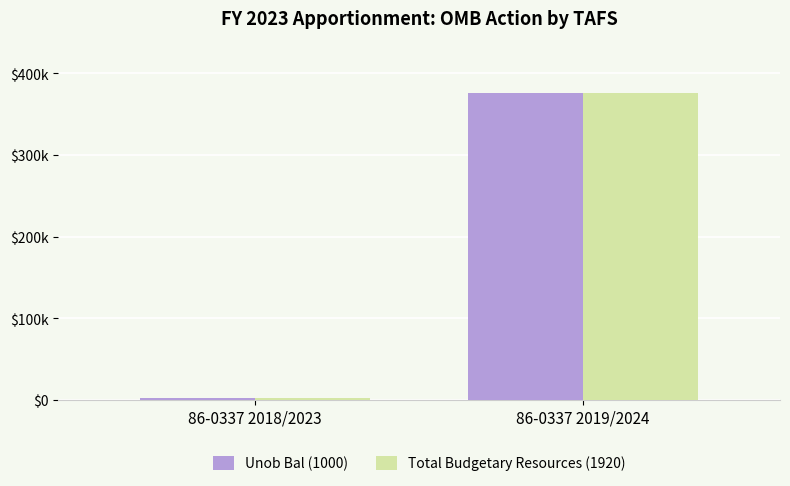

What is the difference between the maximum and minimum values in the Unob Bal (1000) series?

373409